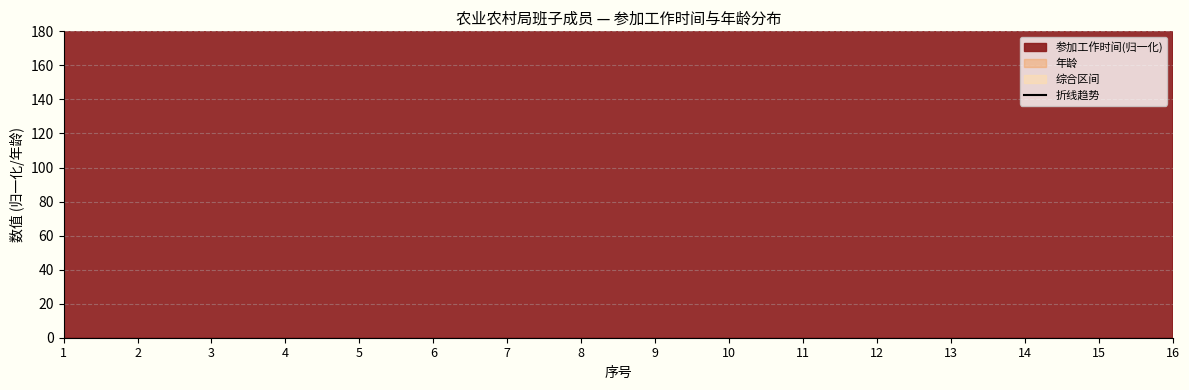

What is the difference between the values at 8 and 9?

753.0